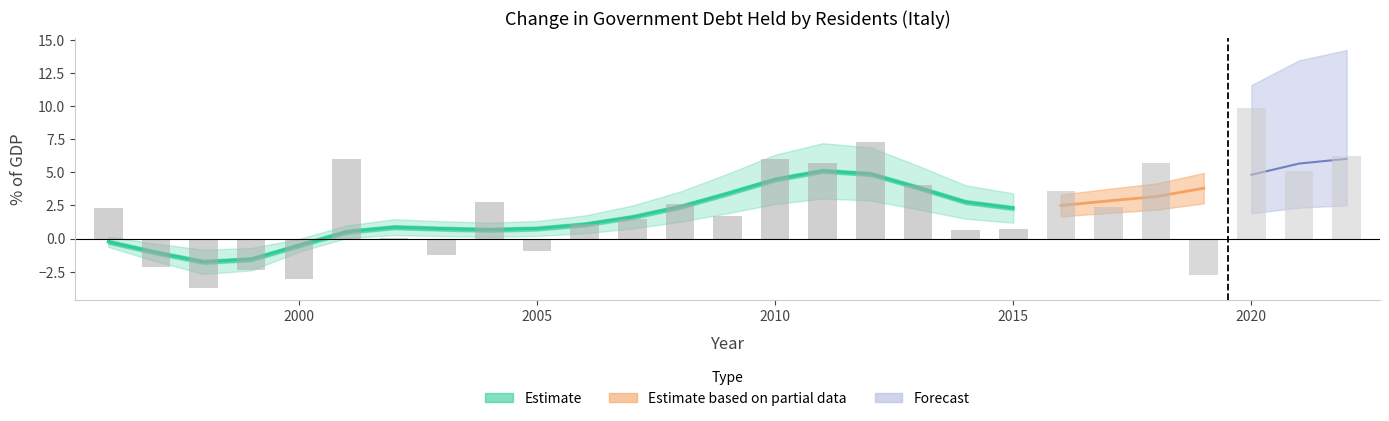

What is the change in value from 2004 to 2009?

-1.1